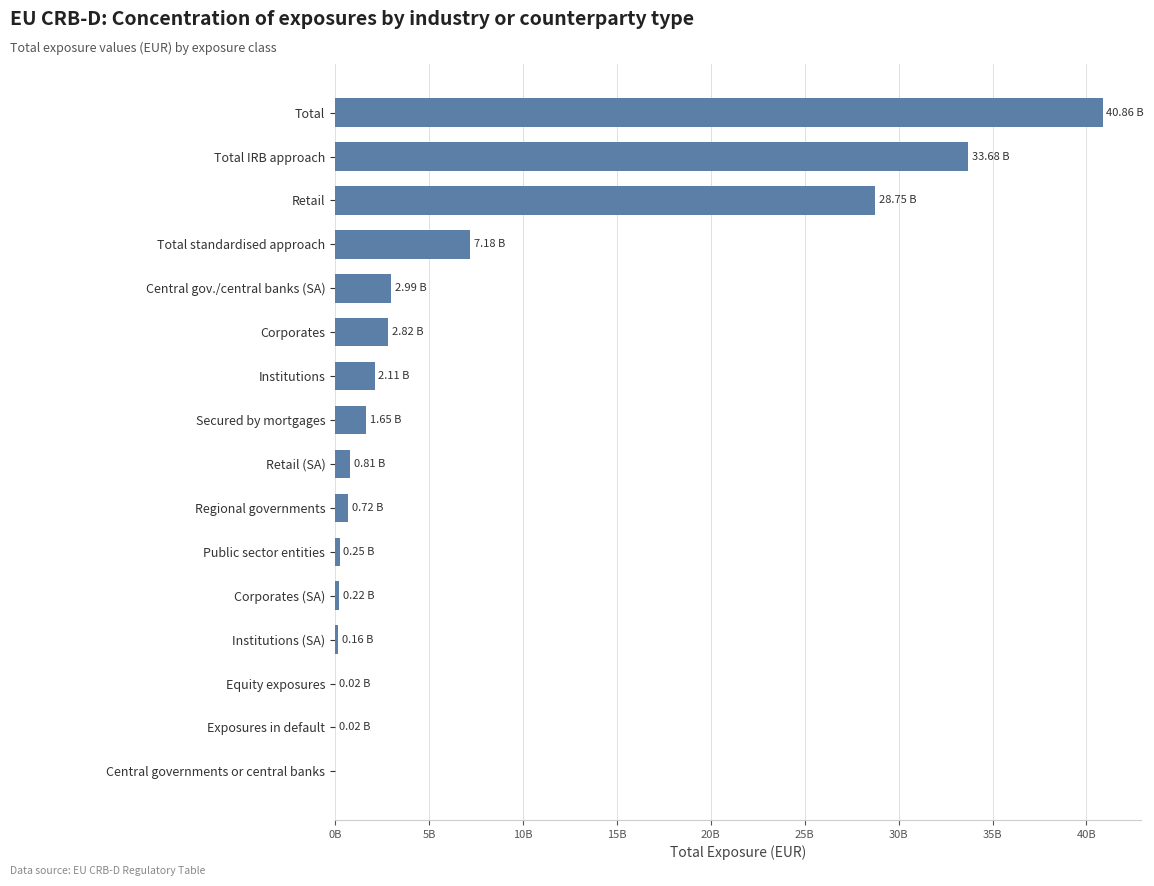

Are the bars horizontal?

Yes